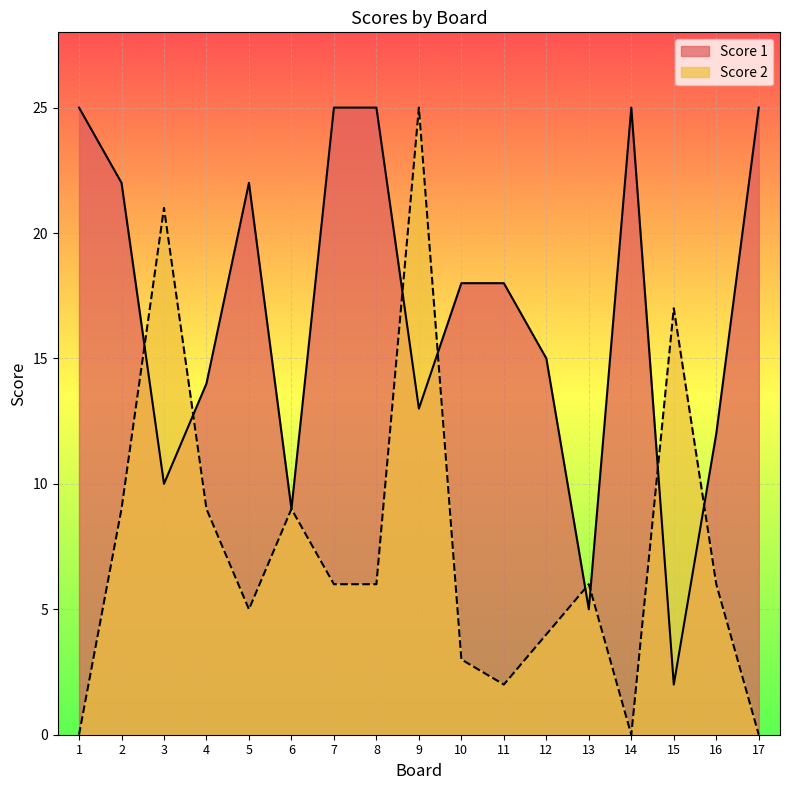

At which label does Score 1 reach its minimum?

15